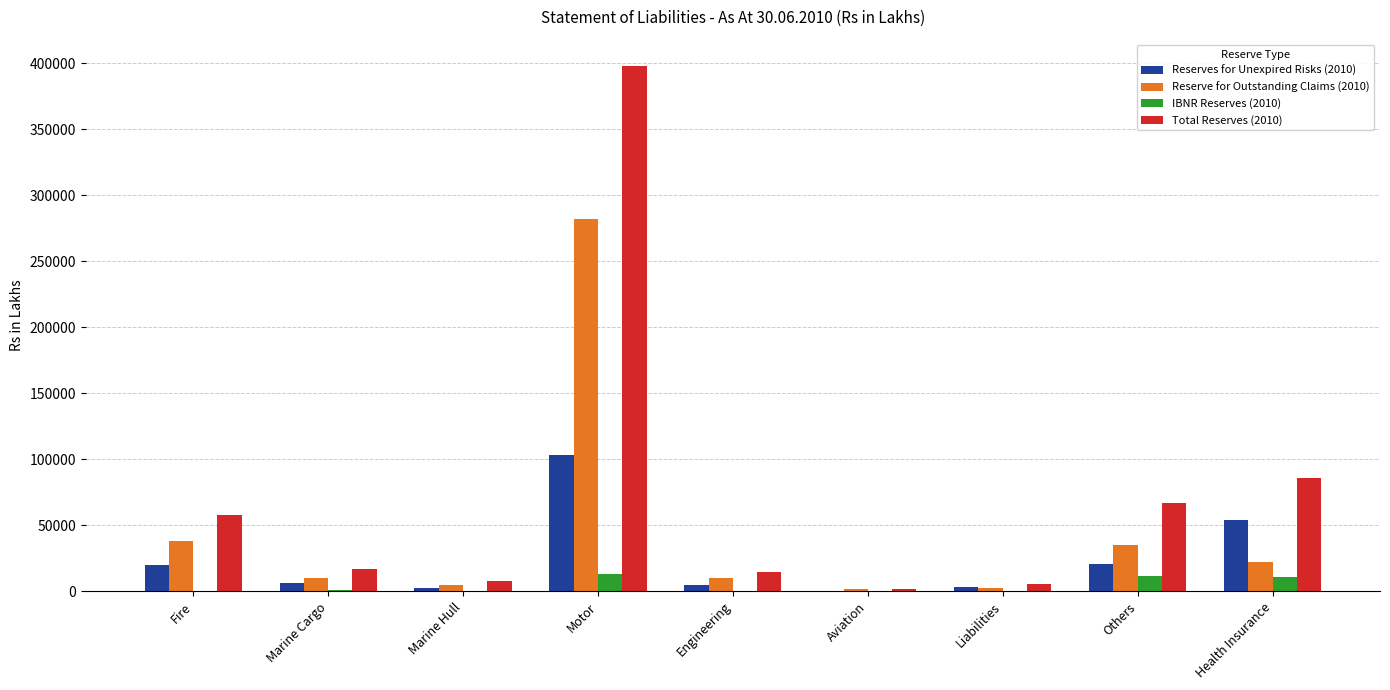

Which category has the highest value across all series?

Motor